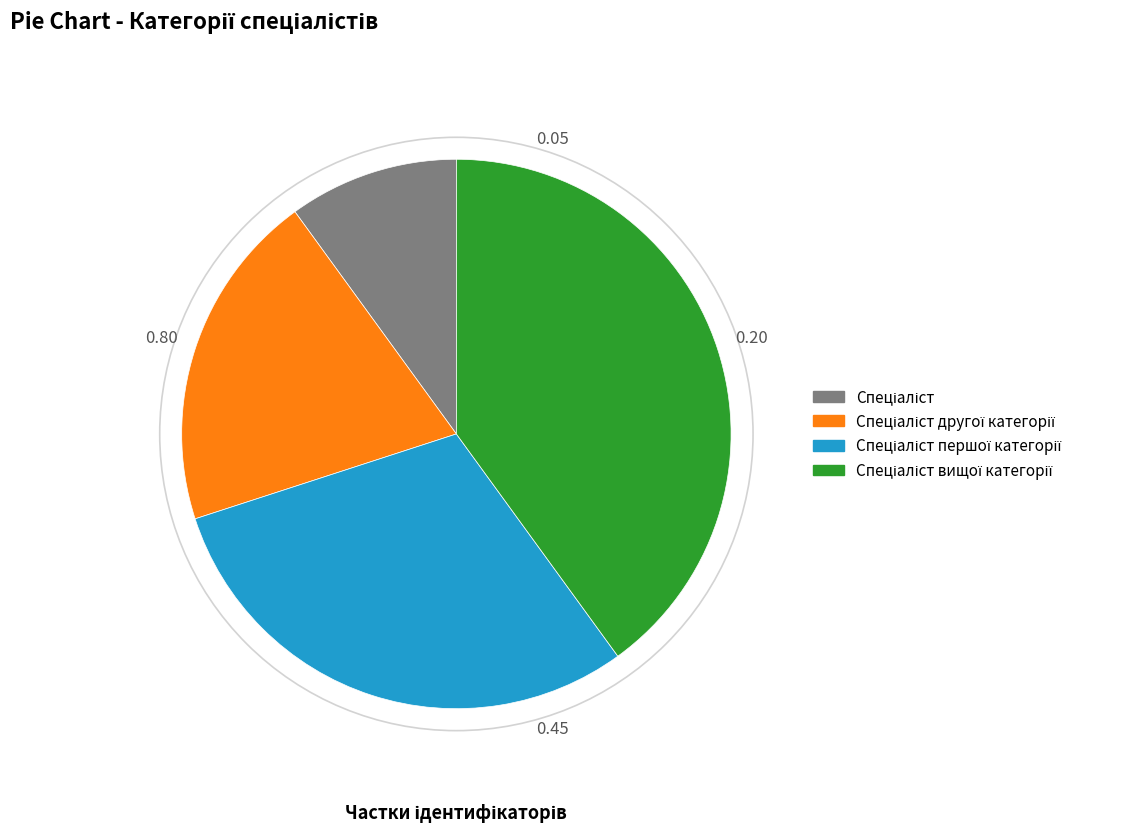

Does any single category account for the majority?

No